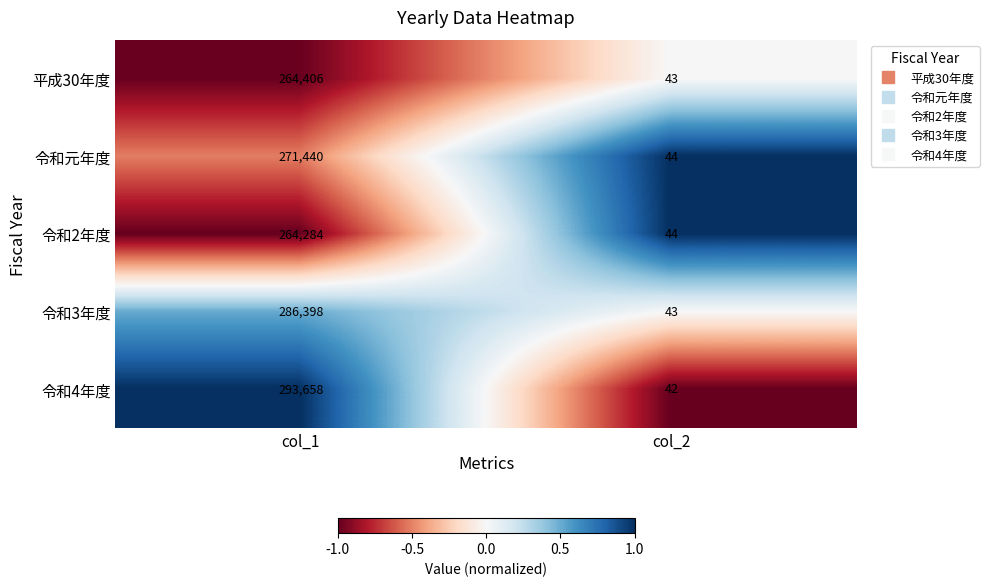

Reading left to right, what are all the values shown in this chart?

平成30年度: col_1=264406	col_2=43
令和元年度: col_1=271440	col_2=44
令和2年度: col_1=264284	col_2=44
令和3年度: col_1=286398	col_2=43
令和4年度: col_1=293658	col_2=42